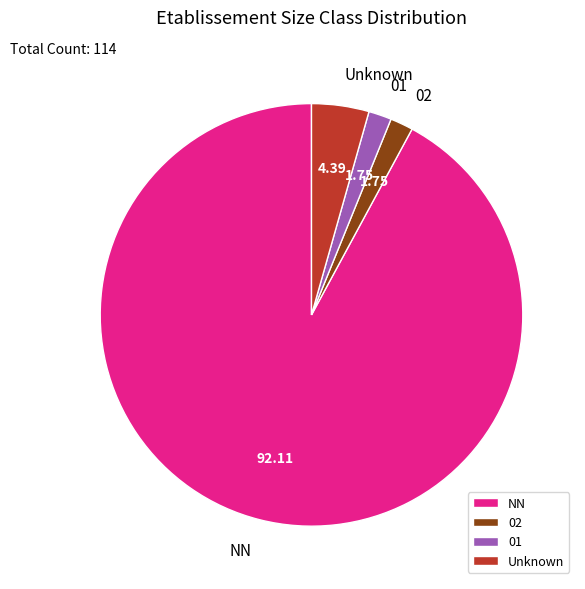

What is the majority slice?

NN